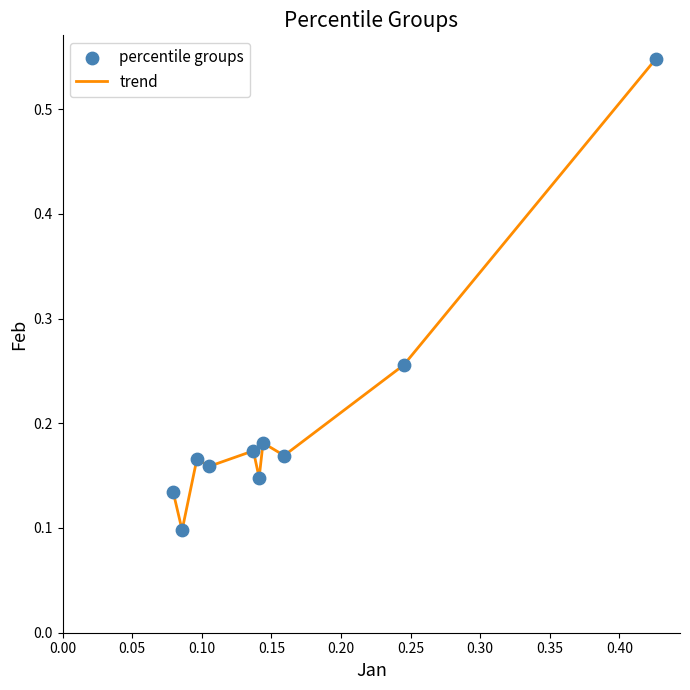

Does the chart have visible grid lines?

No